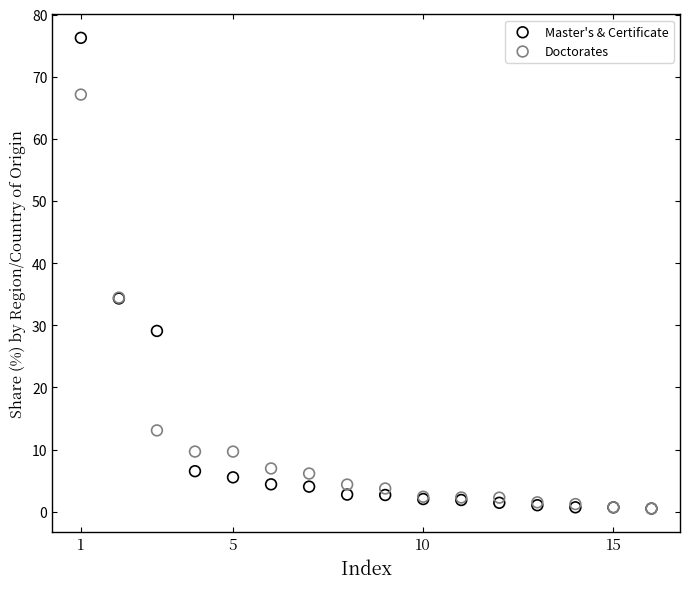

What are all the series names shown in the legend?

Master's & Certificate, Doctorates